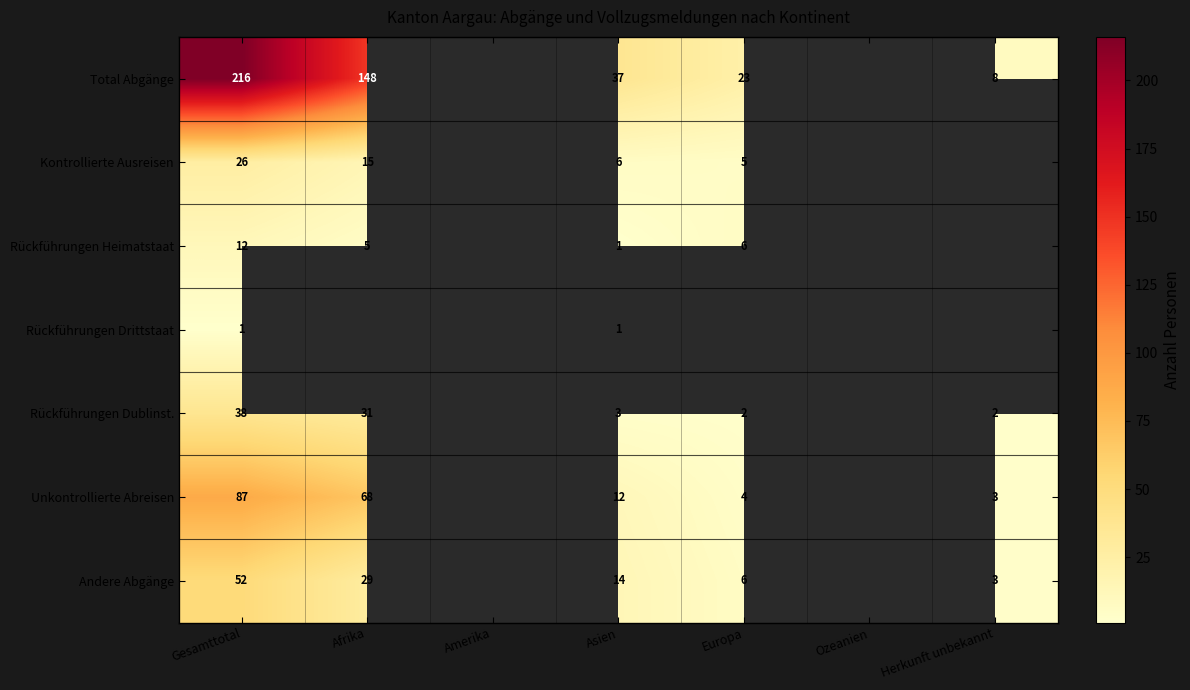

Rank the categories by Kontrollierte Ausreisen value from highest to lowest.

Gesamttotal, Afrika, Amerika, Asien, Europa, Ozeanien, Herkunft unbekannt